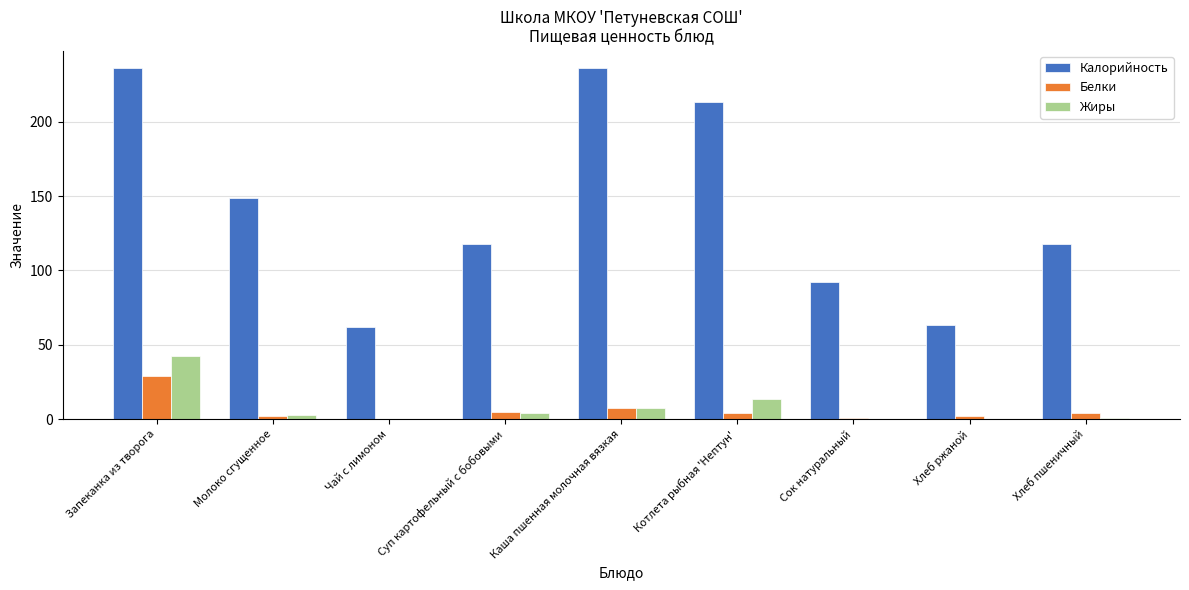

What are all the series names shown in the legend?

Калорийность, Белки, Жиры